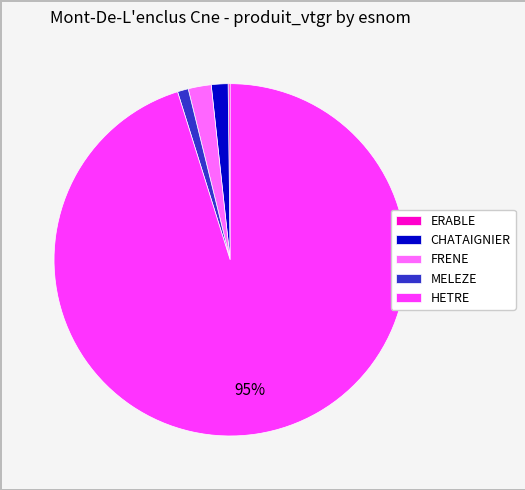

To the nearest percent, what percentage of the pie is FRENE?

2%